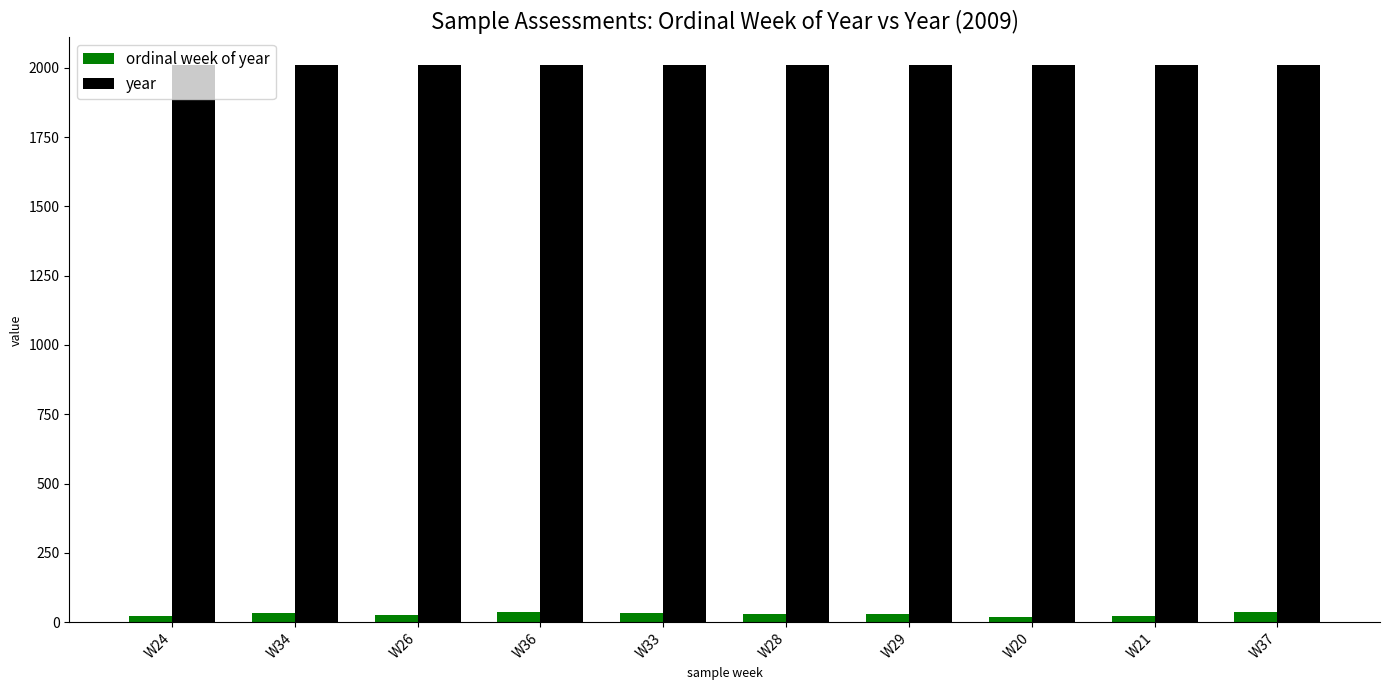

Is it true that ordinal week of year equals 34 at W34?

True